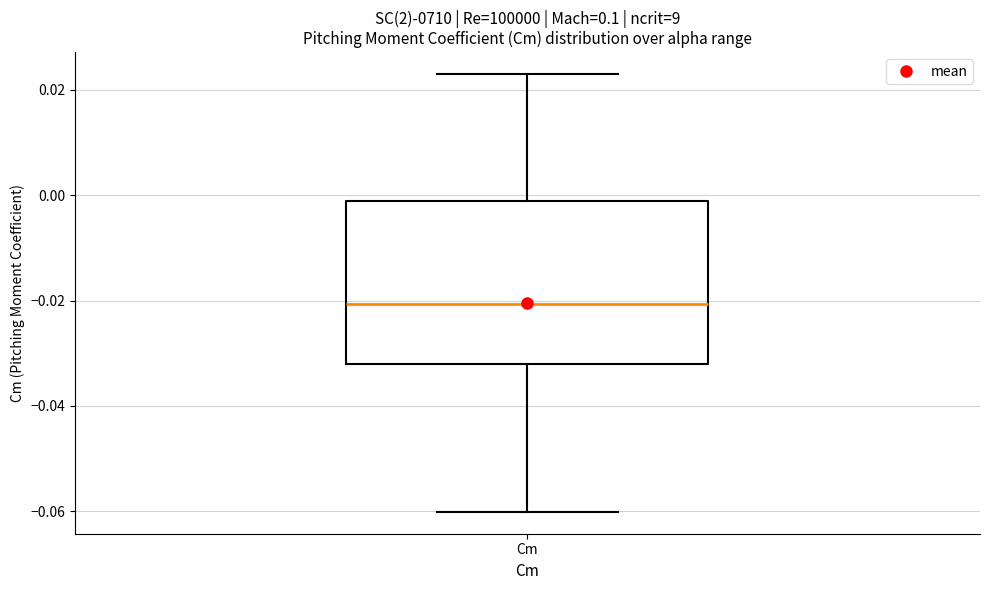

Where does the upper whisker of the box for Cm end on the y-axis? The values are not printed on the chart, so give them approximately, as read against the axis.

0.024